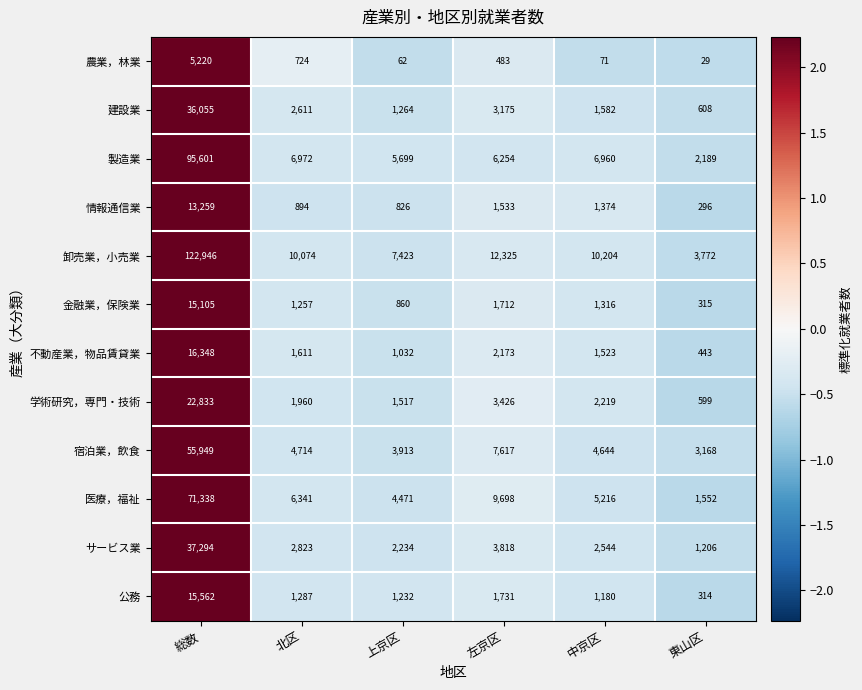

What is the difference between the maximum and minimum values in the 建設業 series?

35447